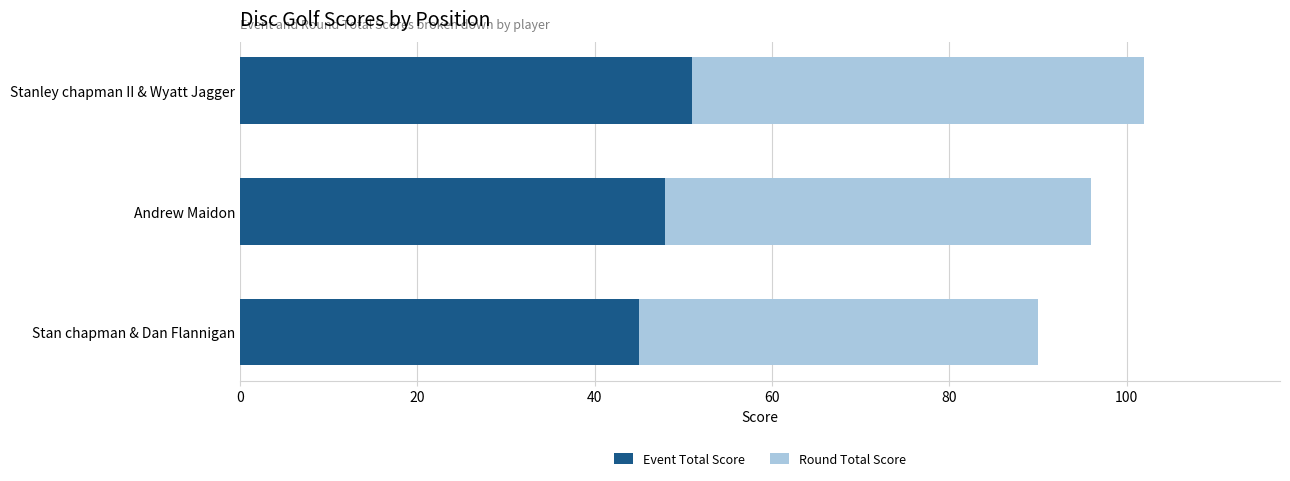

Count the number of data series in this chart.

2